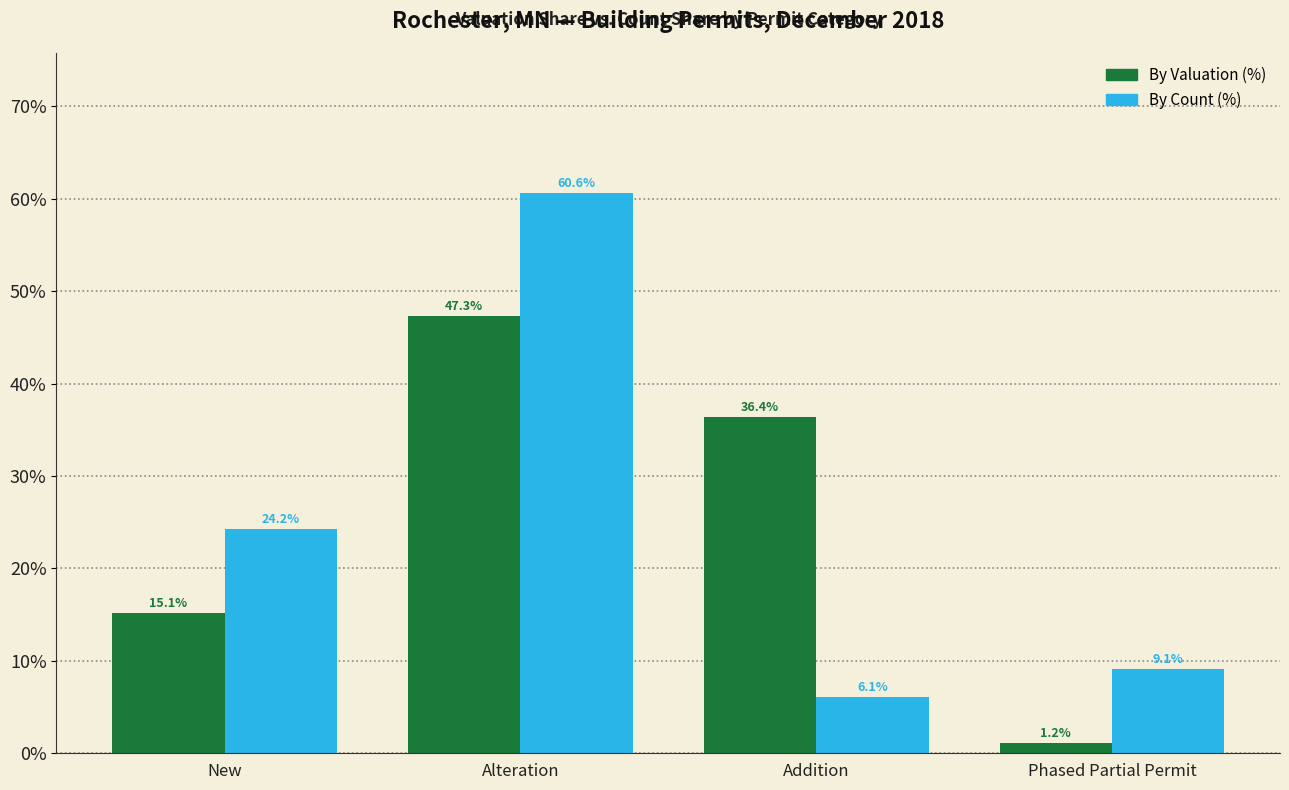

List the labels in order of By Valuation (%) value, largest first.

Alteration, Addition, New, Phased Partial Permit